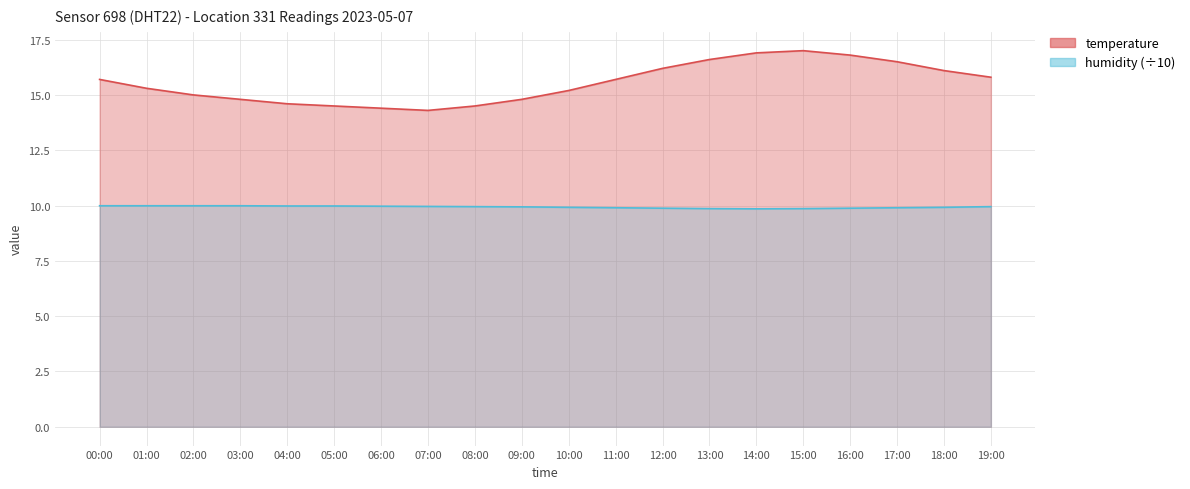

What are all the series names shown in the legend?

temperature, humidity